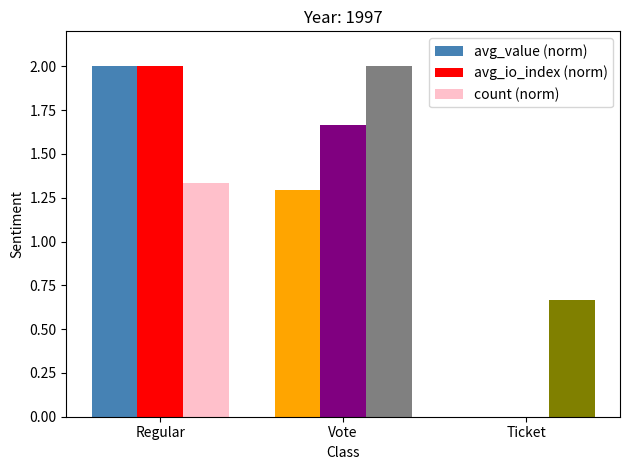

Where does the avg_value (norm) series first go above 1?

Regular